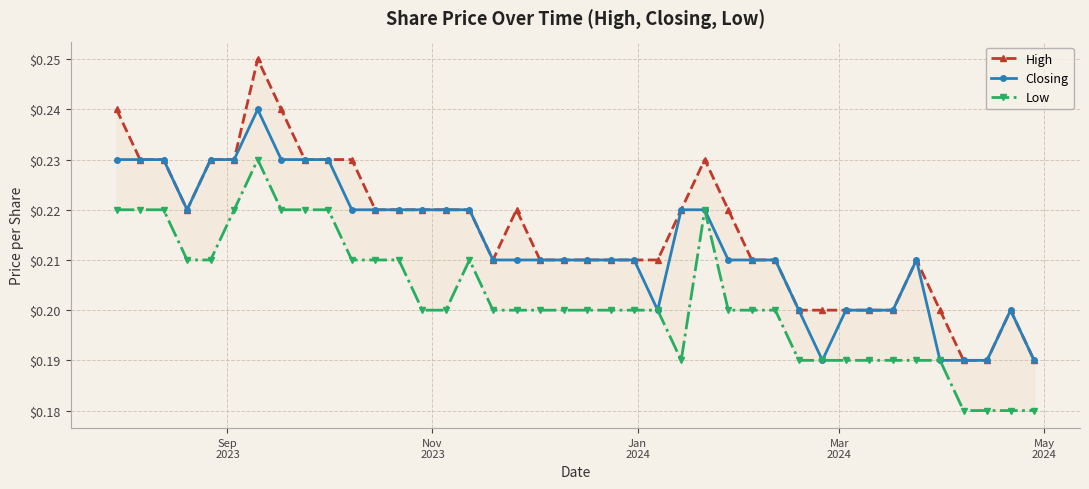

True or false: Closing has more than 0 interior local peaks.

True